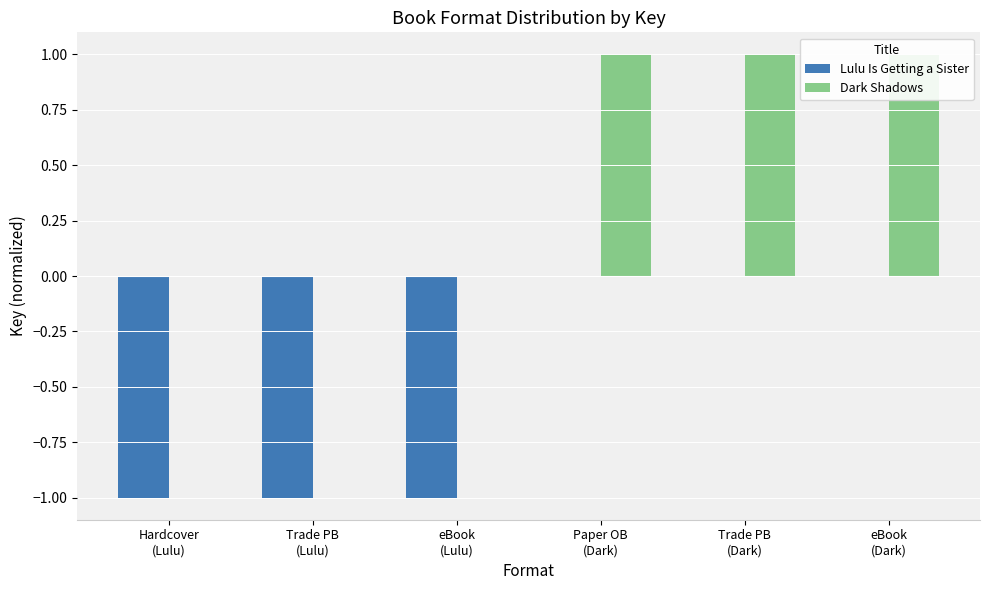

Rank the series at eBook
(Lulu) from highest to lowest value.

Dark Shadows, Lulu Is Getting a Sister